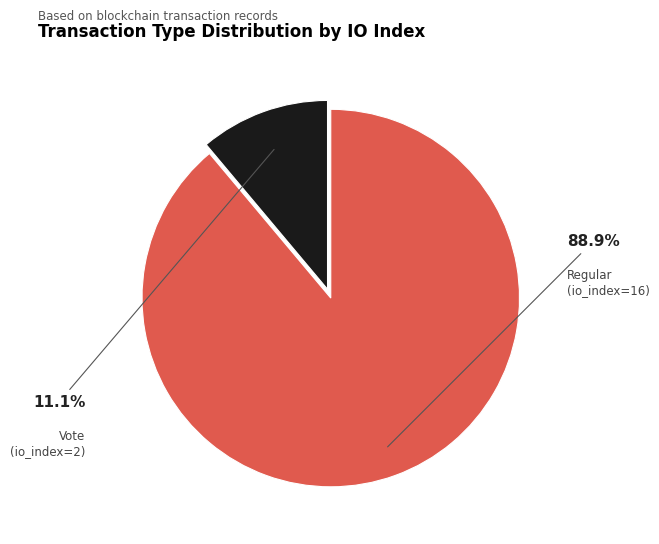

Is there any slice that represents more than half of the pie?

Yes